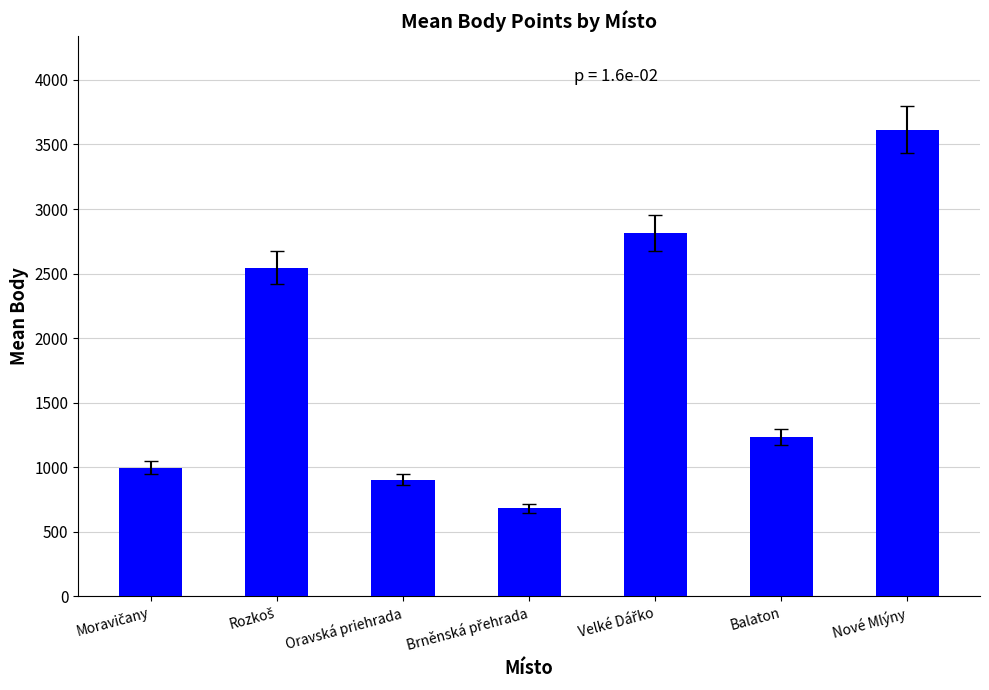

What is the sum of all values?

12794.5